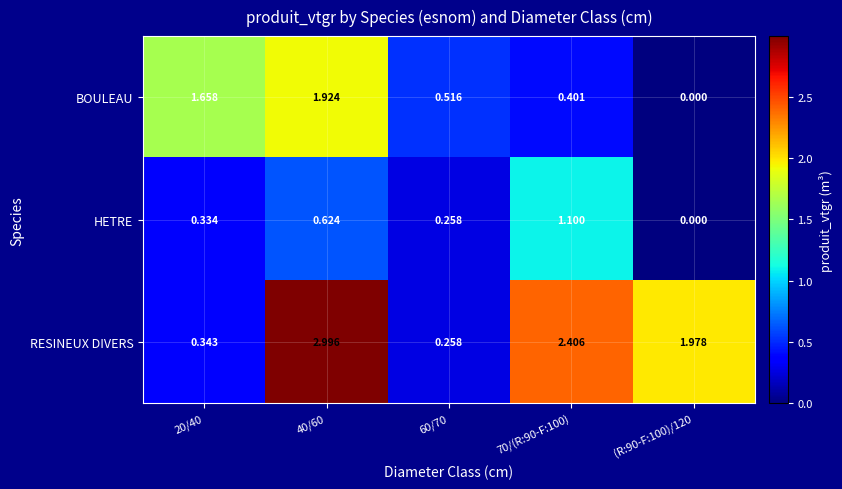

Rank the series by their maximum value, from highest to lowest.

RESINEUX DIVERS, BOULEAU, HETRE